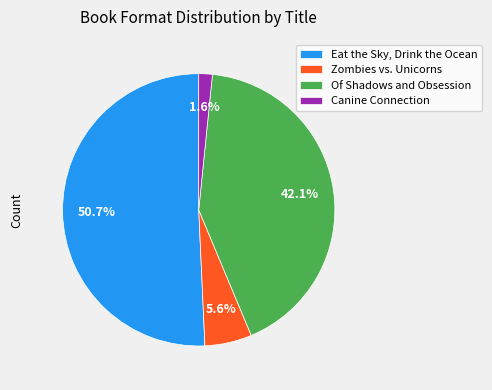

Approximately how many times larger is the value at Of Shadows and Obsession compared to Zombies vs. Unicorns?

7.5